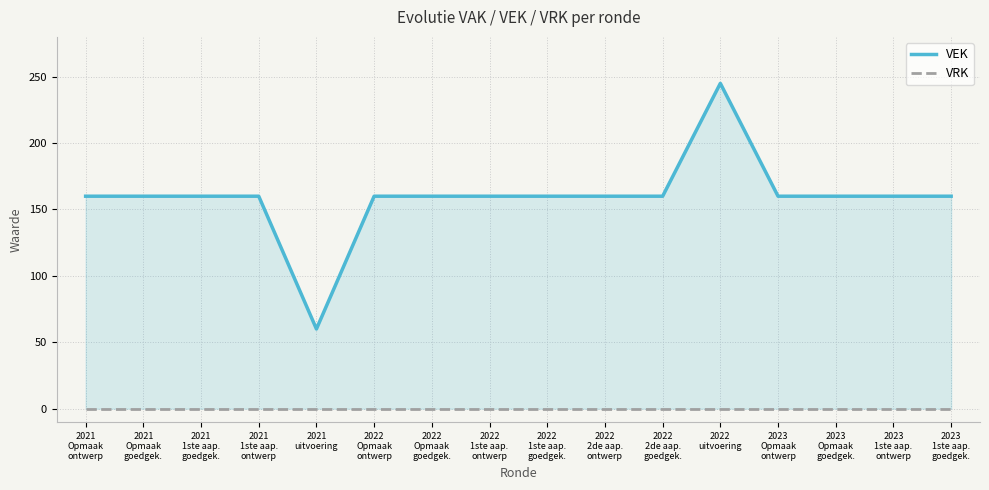

Which series has the largest total across all categories?

VEK